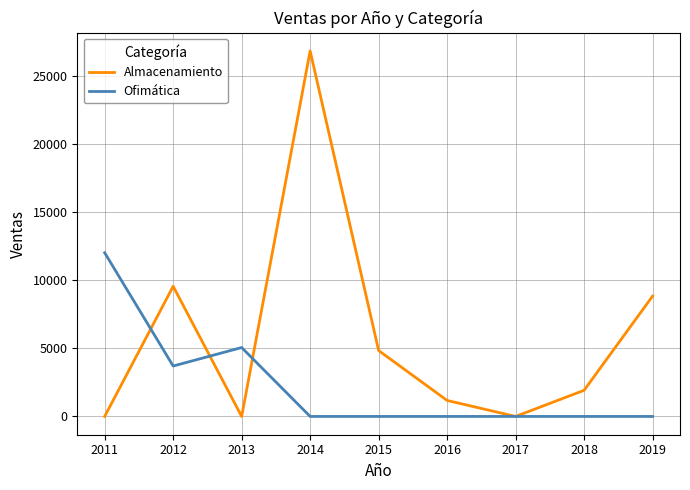

What is the maximum value for Almacenamiento?

26806